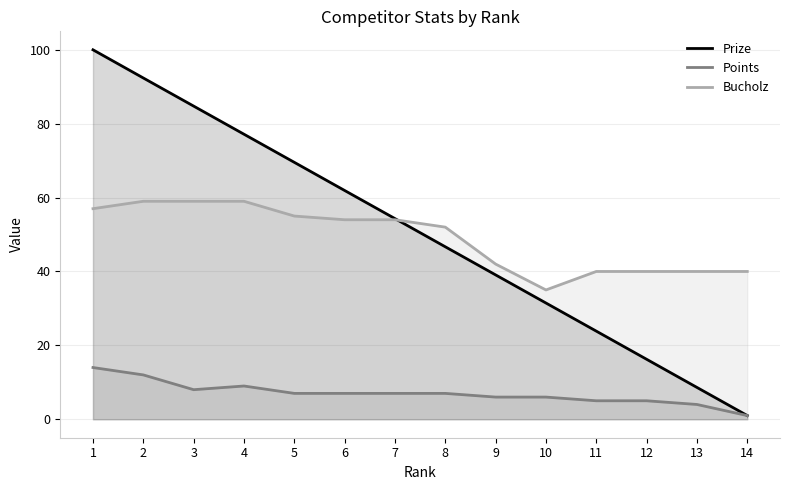

At how many categories does at least one series exceed 91?

2